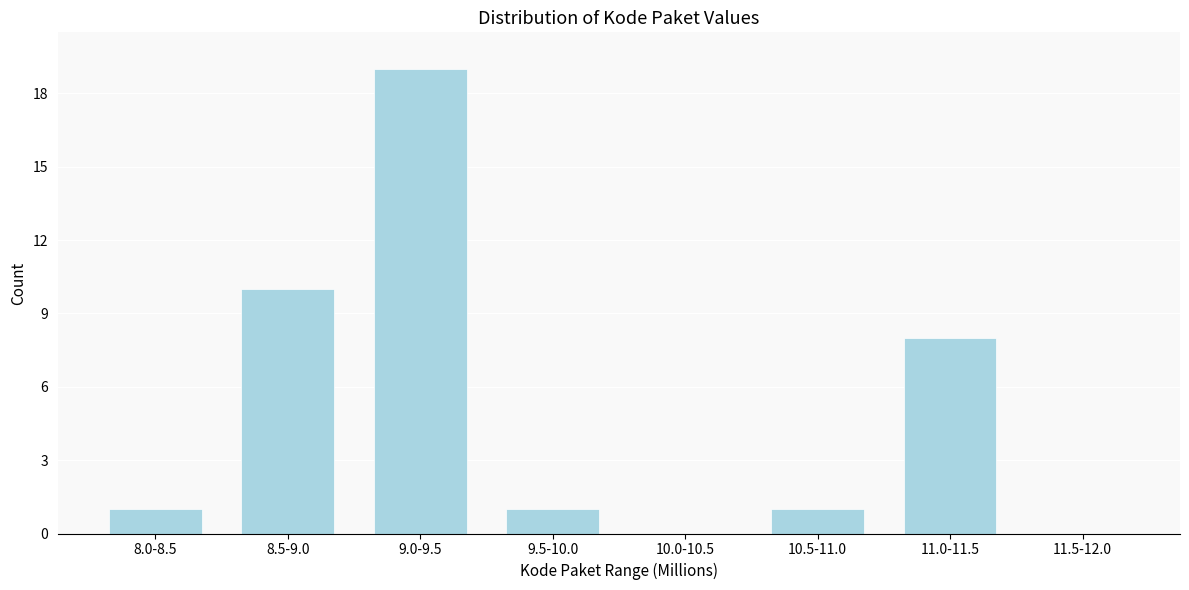

Reading left to right, transcribe all the data shown in this chart.

8.0-8.5=1	8.5-9.0=10	9.0-9.5=19	9.5-10.0=1	10.0-10.5=0	10.5-11.0=1	11.0-11.5=8	11.5-12.0=0